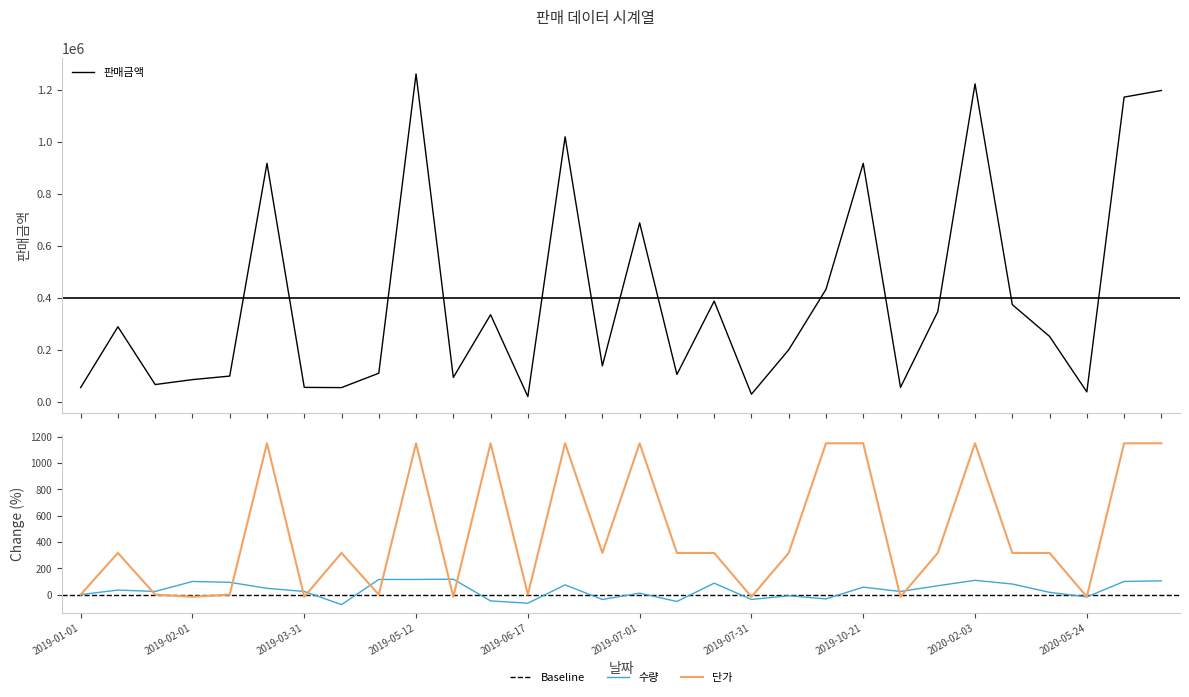

Reading left to right, extract all data points from this chart.

판매금액: 2019-01-01=54096.0	2019-01-08=288300.0	2019-01-19=65664.0	2019-02-01=84640.0	2019-03-03=98256.0	2019-03-17=918000.0	2019-03-31=54720.0	2019-04-06=53900.0	2019-05-01=109296.0	2019-05-12=1262250.0	2019-06-03=93000.0	2019-06-09=334800.0	2019-06-17=19200.0	2019-06-25=1020000.0	2019-06-28=137750.0	2019-07-01=688500.0	2019-07-11=104500.0	2019-07-21=387000.0	2019-07-31=28420.0	2019-09-22=199500.0	2019-09-26=432450.0	2019-10-21=918000.0	2019-11-19=54720.0	2020-01-13=346500.0	2020-02-03=1224000.0	2020-03-22=373500.0	2020-04-27=251100.0	2020-05-24=37240.0	2020-08-06=1173000.0	2020-12-06=1198500.0
수량: 2019-01-01=0.0	2019-01-08=34.8	2019-01-19=23.9	2019-02-01=100.0	2019-03-03=93.5	2019-03-17=47.8	2019-03-31=23.9	2019-04-06=-76.1	2019-05-01=115.2	2019-05-12=115.2	2019-06-03=117.4	2019-06-09=-47.8	2019-06-17=-65.2	2019-06-25=73.9	2019-06-28=-37.0	2019-07-01=10.9	2019-07-11=-52.2	2019-07-21=87.0	2019-07-31=-37.0	2019-09-22=-8.7	2019-09-26=-32.6	2019-10-21=56.5	2019-11-19=23.9	2020-01-13=67.4	2020-02-03=108.7	2020-03-22=80.4	2020-04-27=17.4	2020-05-24=-17.4	2020-08-06=100.0	2020-12-06=104.3
단가: 2019-01-01=0.0	2019-01-08=316.7	2019-01-19=0.0	2019-02-01=-16.7	2019-03-03=0.0	2019-03-17=1150.0	2019-03-31=-16.7	2019-04-06=316.7	2019-05-01=0.0	2019-05-12=1150.0	2019-06-03=-16.7	2019-06-09=1150.0	2019-06-17=0.0	2019-06-25=1150.0	2019-06-28=316.7	2019-07-01=1150.0	2019-07-11=316.7	2019-07-21=316.7	2019-07-31=-16.7	2019-09-22=316.7	2019-09-26=1150.0	2019-10-21=1150.0	2019-11-19=-16.7	2020-01-13=316.7	2020-02-03=1150.0	2020-03-22=316.7	2020-04-27=316.7	2020-05-24=-16.7	2020-08-06=1150.0	2020-12-06=1150.0